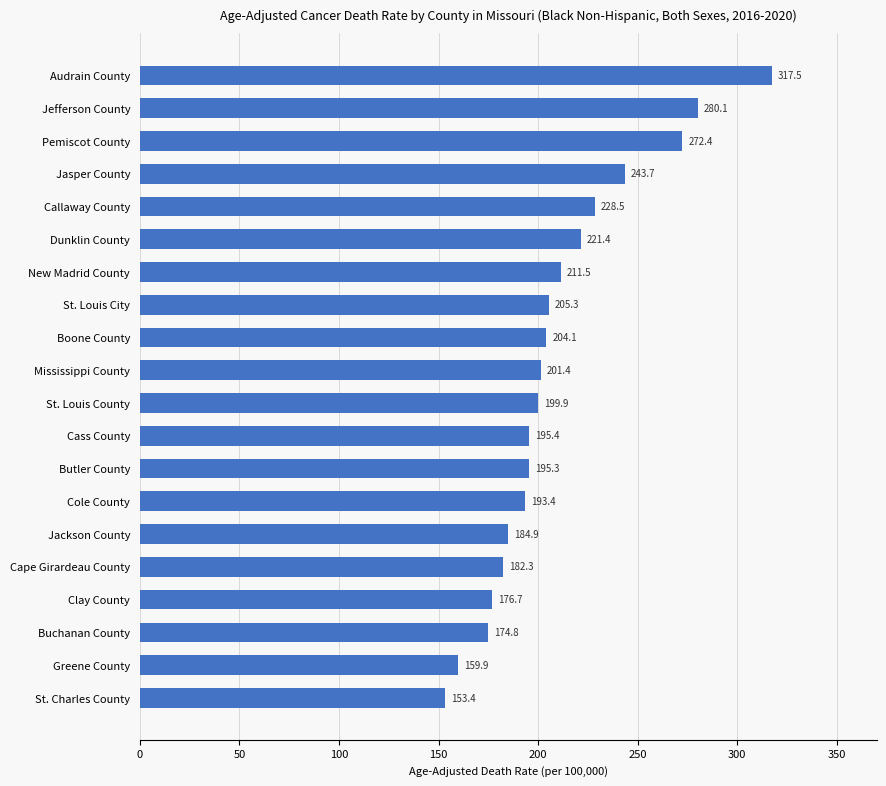

What is the ratio of the value at Cape Girardeau County to the value at Audrain County?

0.6